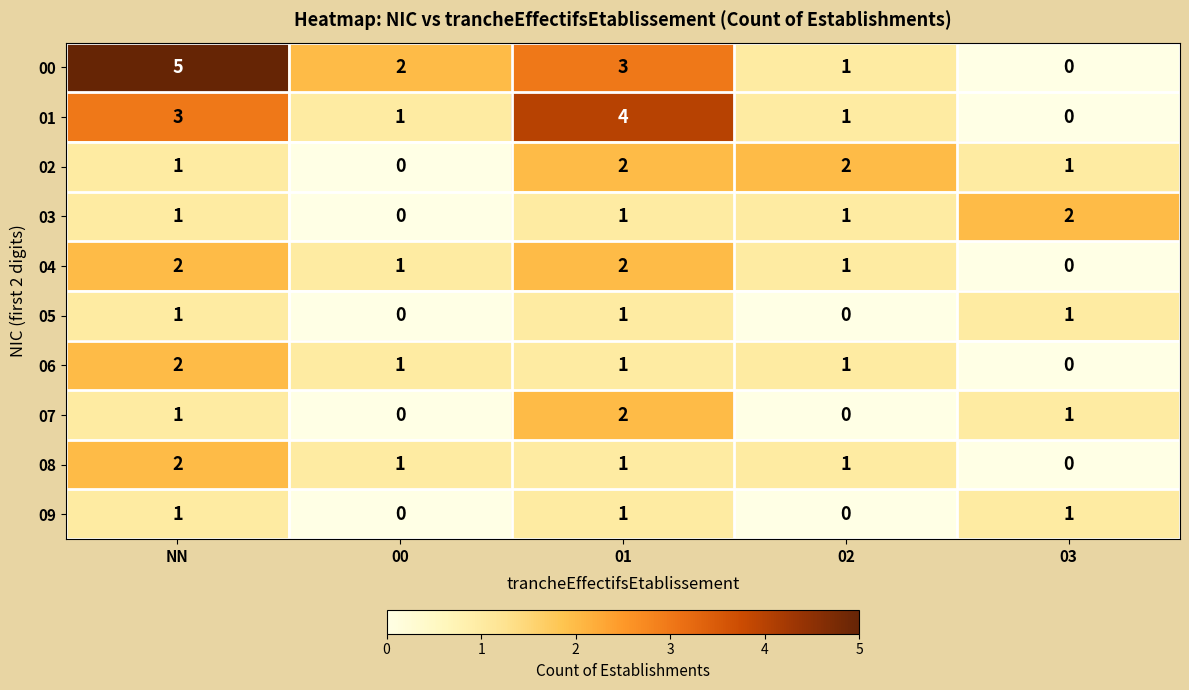

Where is 00 nearest to the value 2?

00